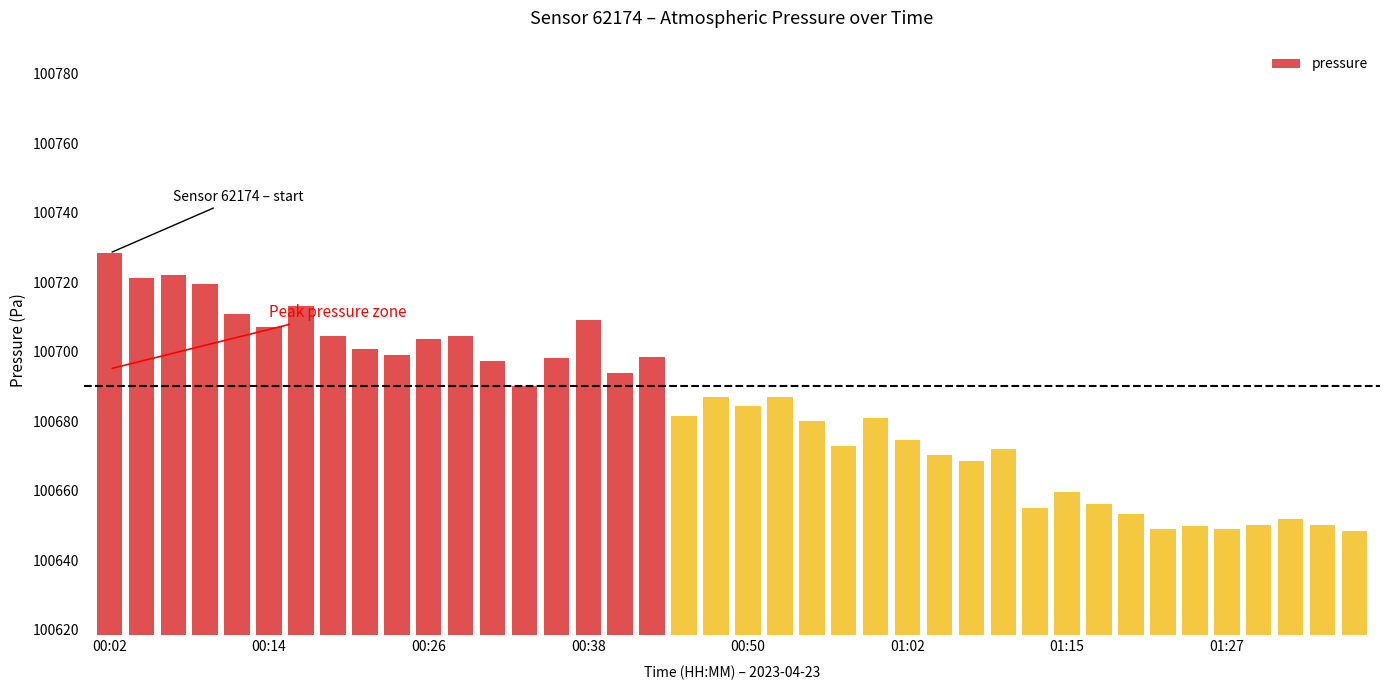

What is the difference between the second highest and minimum values?

73.9